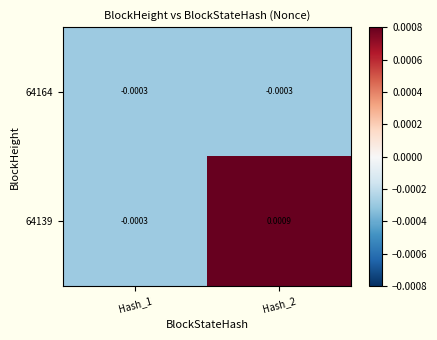

Reading left to right, extract all data points from this chart.

64164: Hash_1=-0.0	Hash_2=-0.0
64139: Hash_1=-0.0	Hash_2=0.0